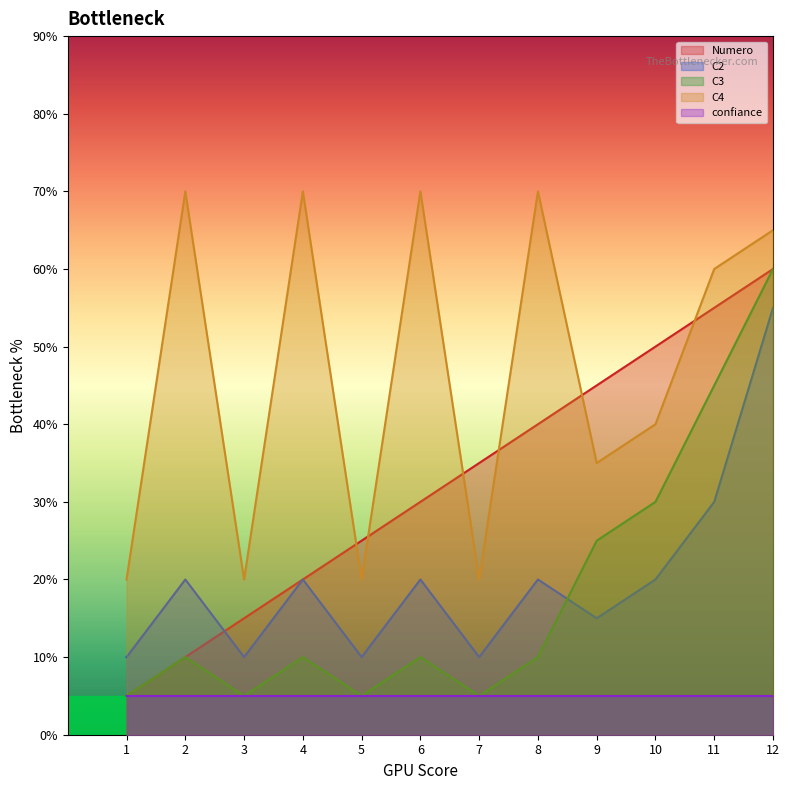

Which category has the lowest value across all series?

1